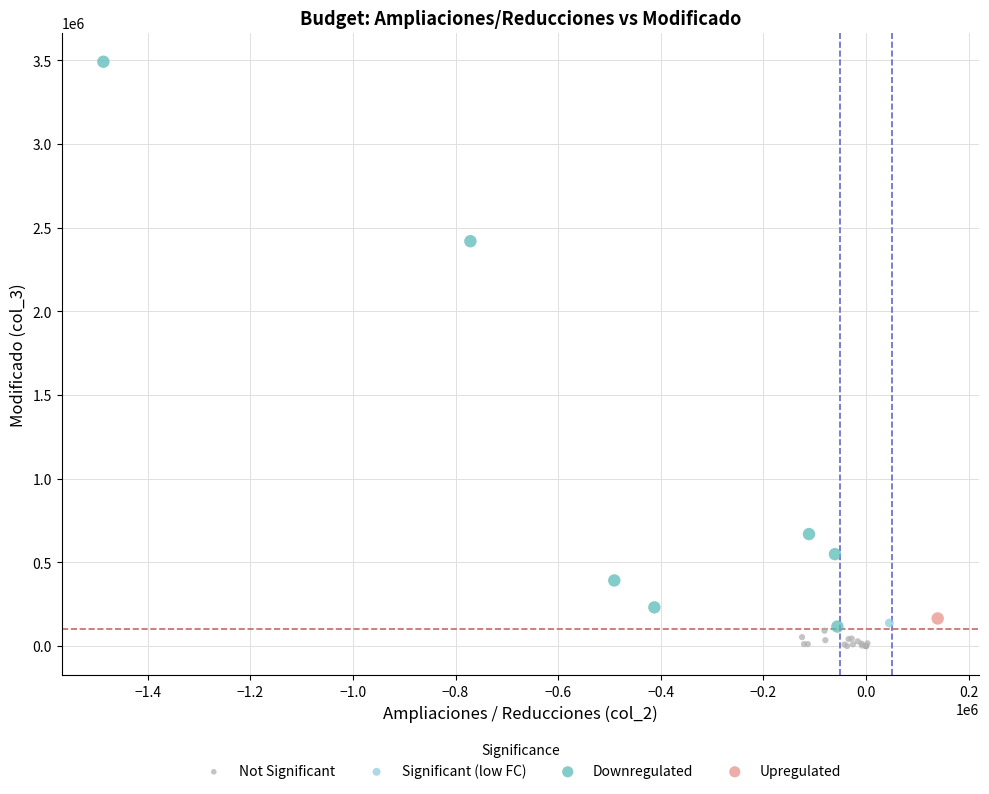

What are all the series names shown in the legend?

Not Significant, Significant (low FC), Downregulated, Upregulated